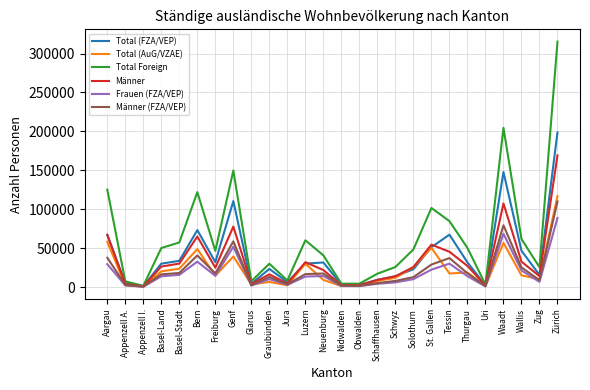

Which series changed the most between Appenzell I. and Wallis?

Total Foreign